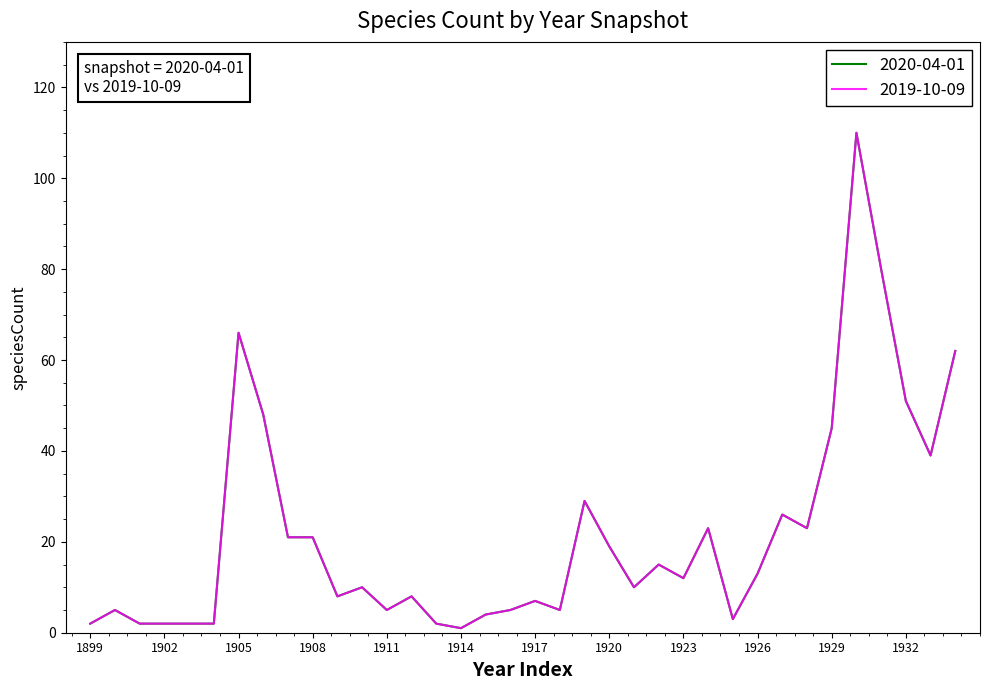

At which category does 2020-04-01 reach its first local peak?

1900